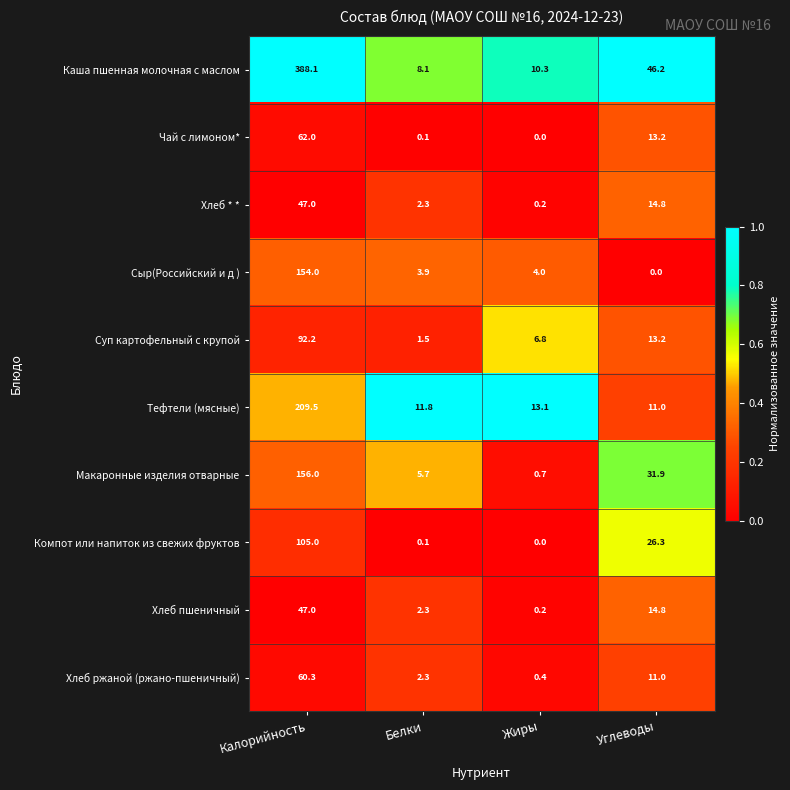

What is the difference between the maximum and minimum values in the Сыр(Российский и д ) series?

154.0